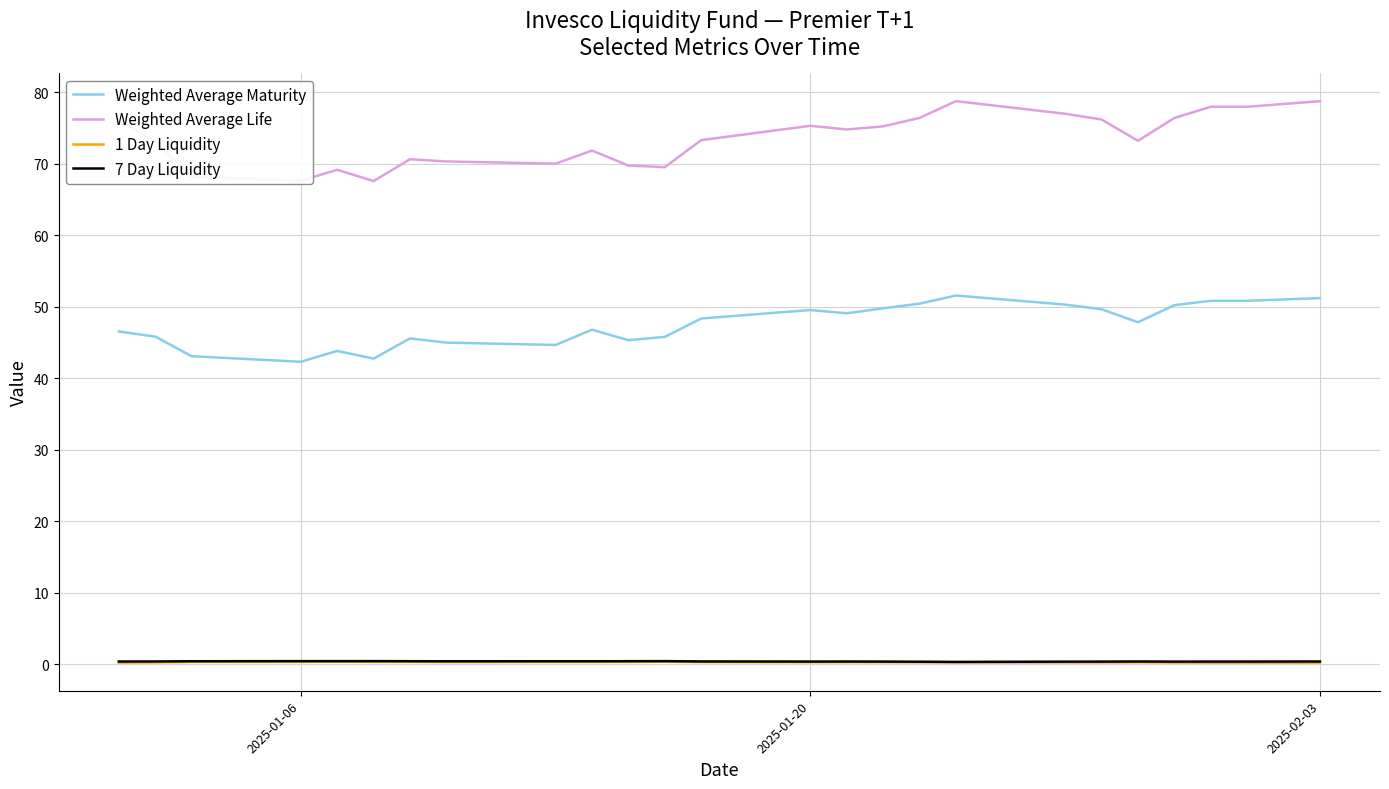

True or false: Weighted Average Maturity and 1 Day Liquidity intersect in this chart.

False